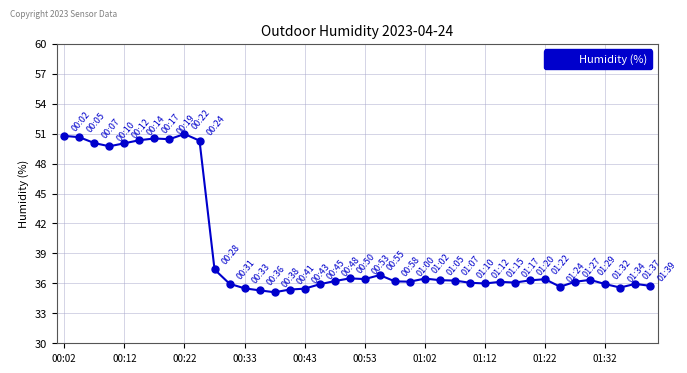

What is the greatest value displayed?

51.0